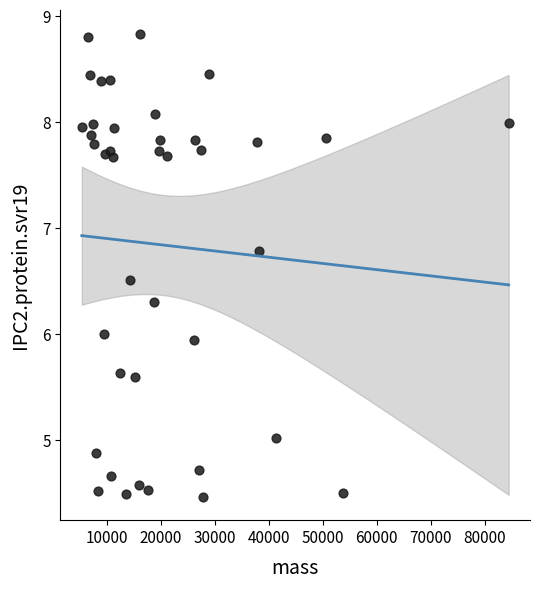

What is the range of X values (max minus min)?

79054.7